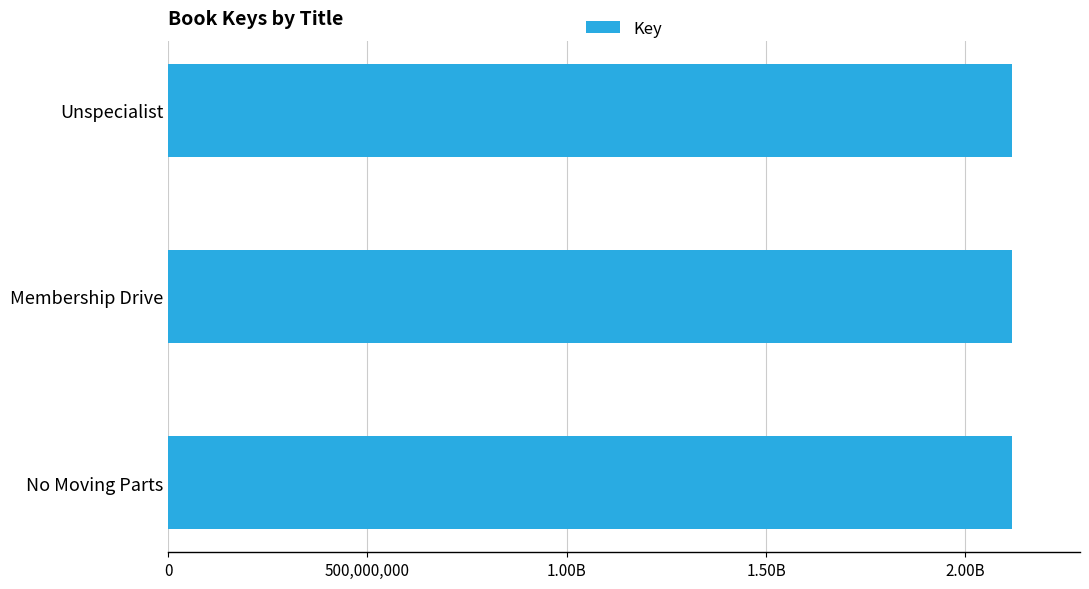

Does the chart contain any negative values?

No